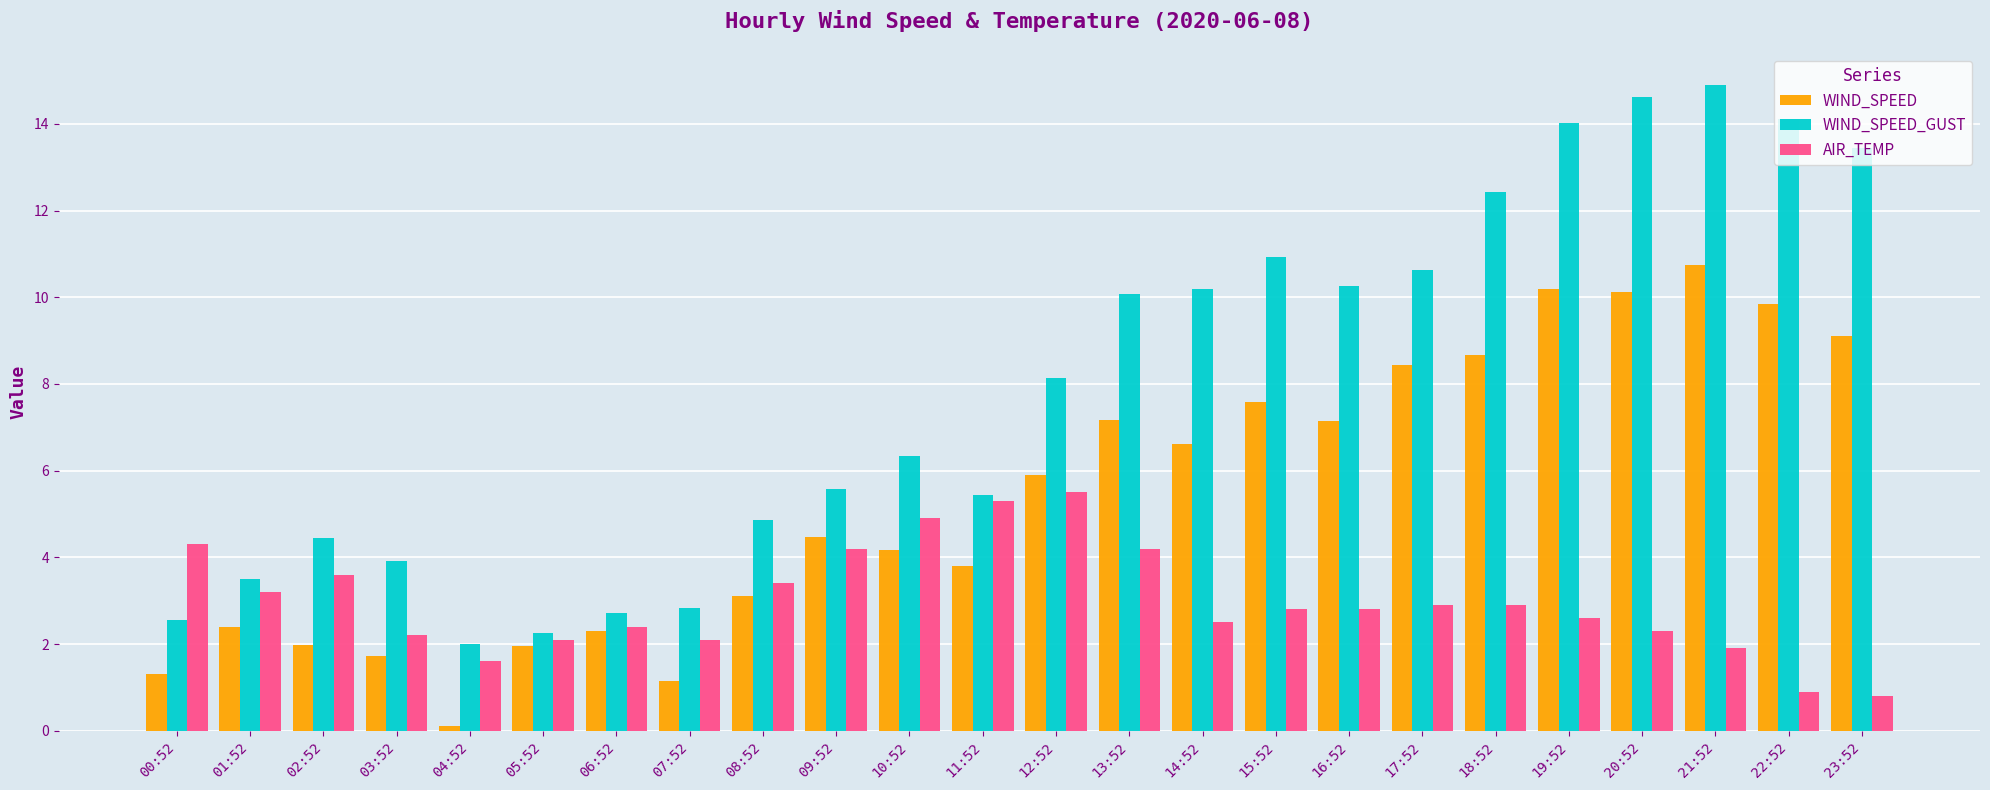

The value of WIND_SPEED at 01:52 is 2.4. True or false?

True